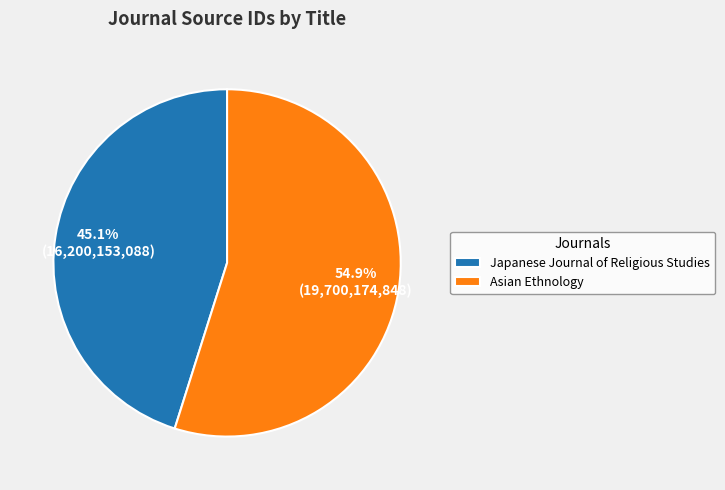

True or false: Asian Ethnology accounts for 55% of the total.

True